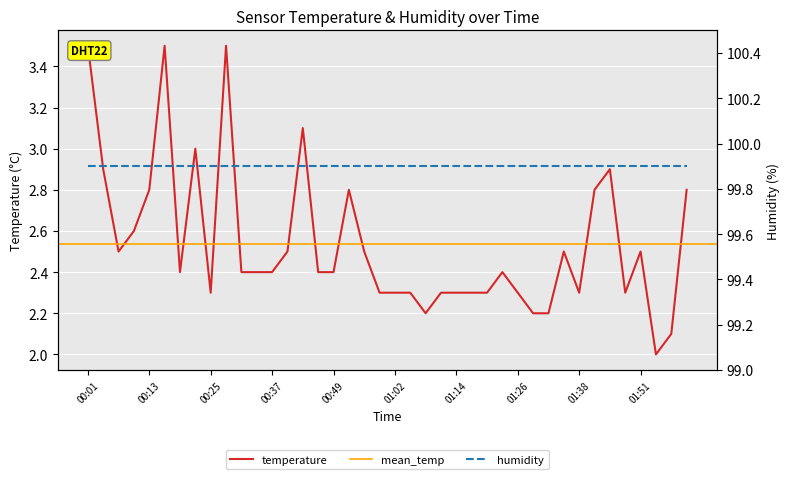

Where is the data nearest to the value 2?

01:54